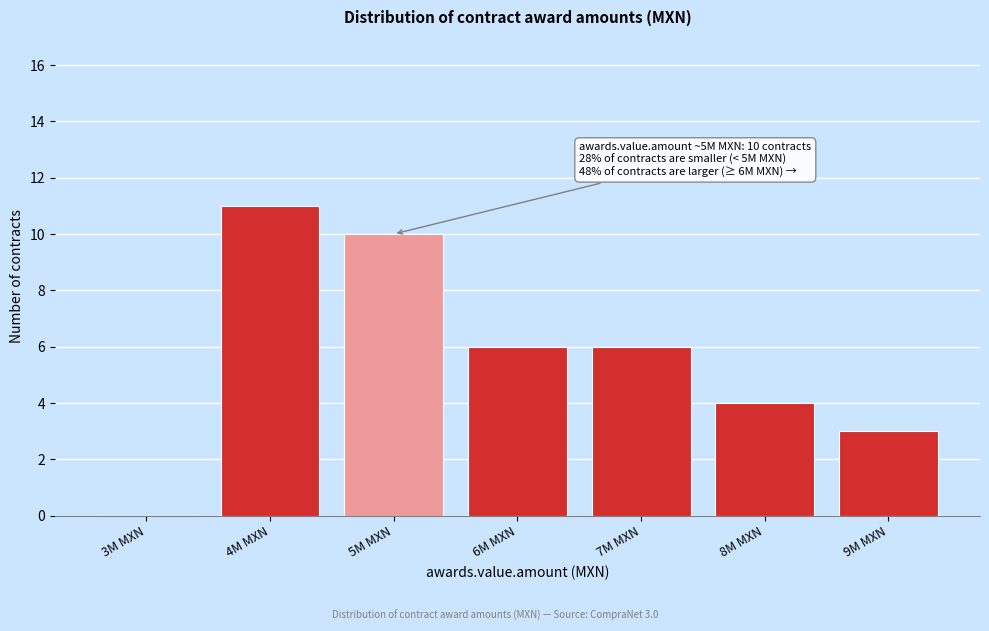

Reading left to right, what are all the values shown in this chart?

3M MXN=0	4M MXN=11	5M MXN=10	6M MXN=6	7M MXN=6	8M MXN=4	9M MXN=3